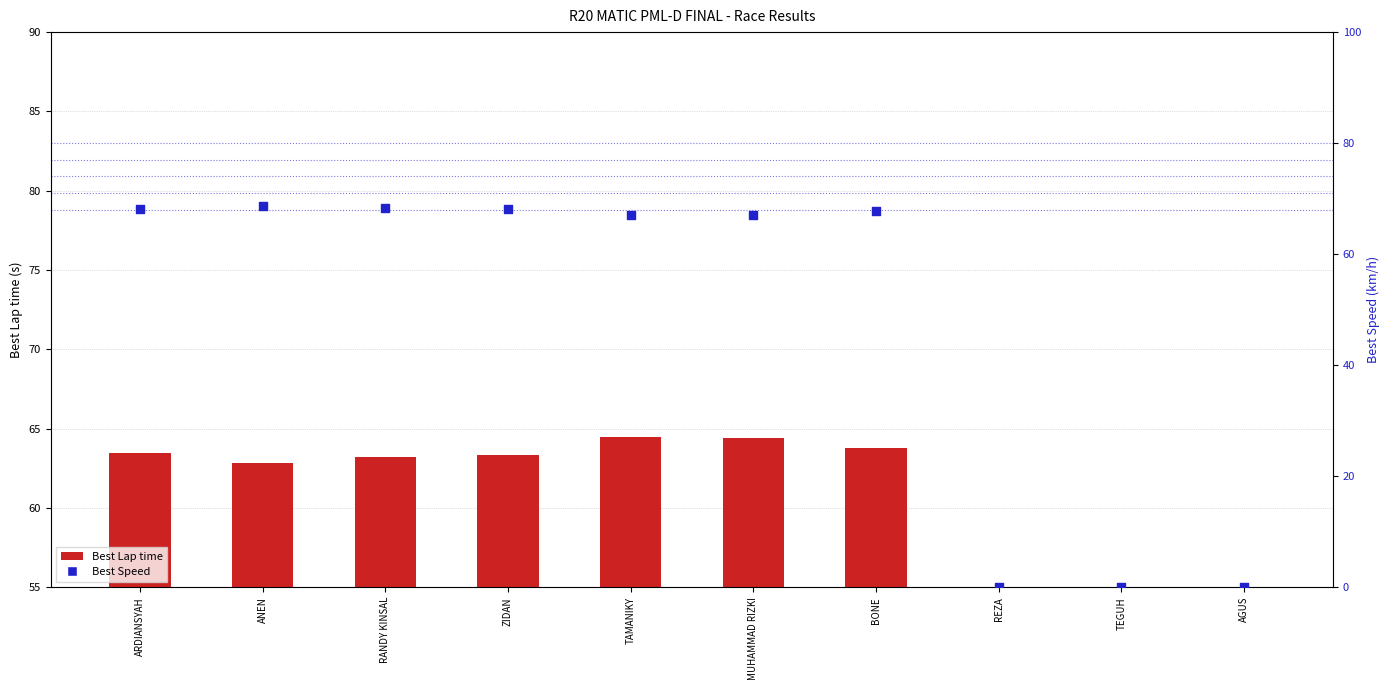

At how many categories does at least one series exceed 64?

7